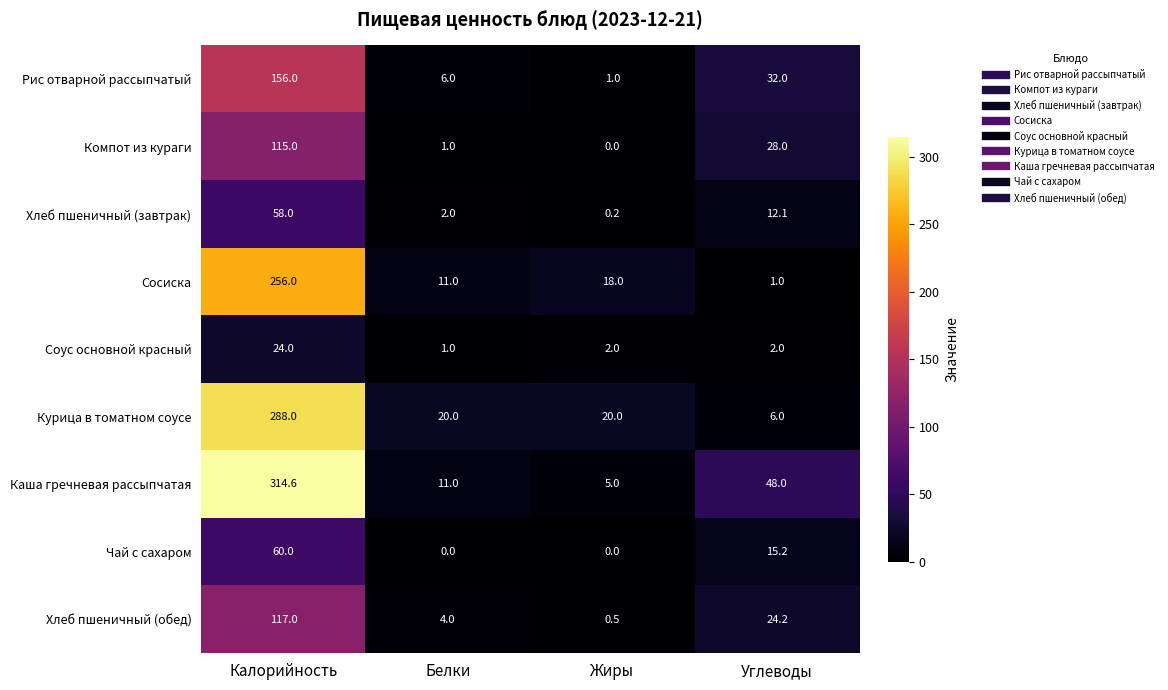

At Углеводы, list the series in order from largest to smallest.

Каша гречневая рассыпчатая, Рис отварной рассыпчатый, Компот из кураги, Хлеб пшеничный (обед), Чай с сахаром, Хлеб пшеничный (завтрак), Курица в томатном соусе, Соус основной красный, Сосиска